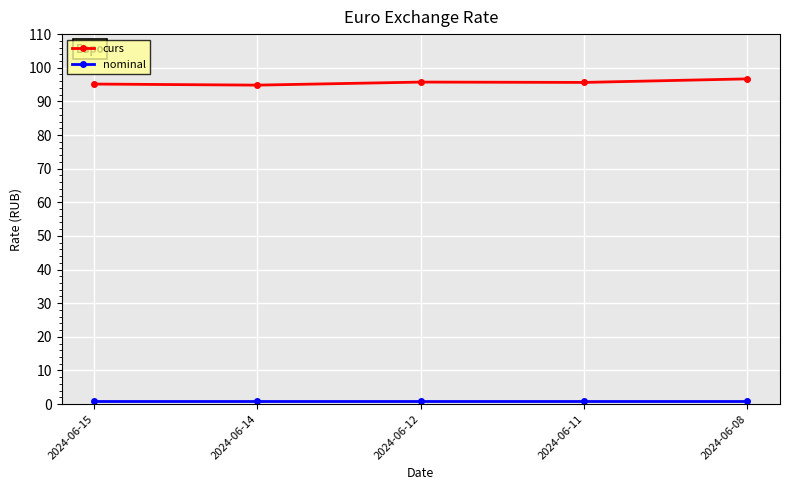

The value of curs at 2024-06-14 is 94.8. True or false?

True